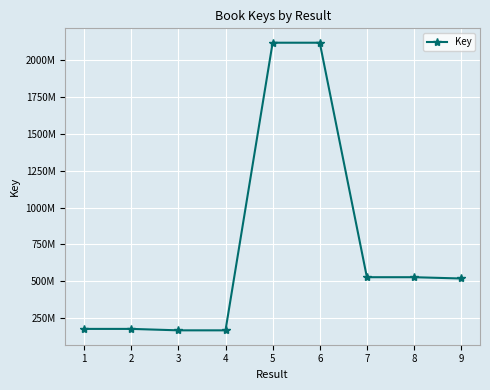

Does the chart have visible grid lines?

Yes